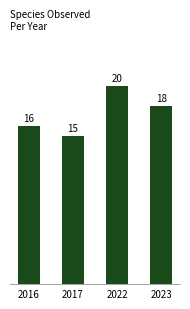

Which label corresponds to the largest value in the chart?

2022